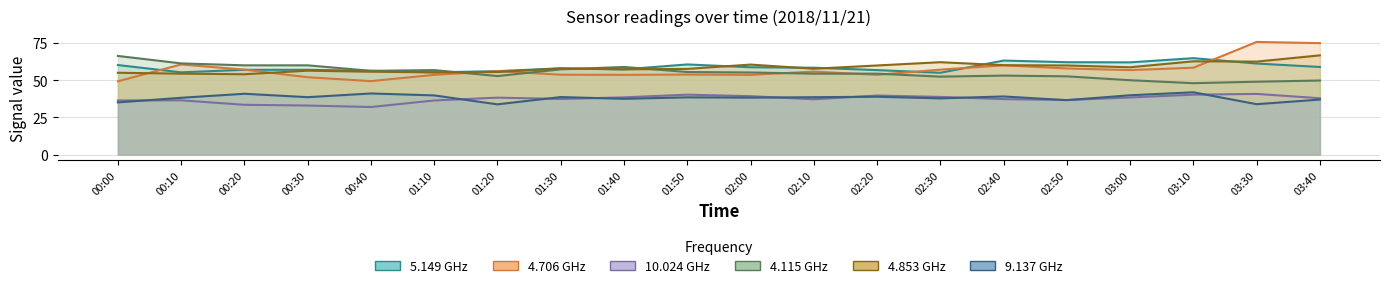

Does the chart have visible grid lines?

Yes